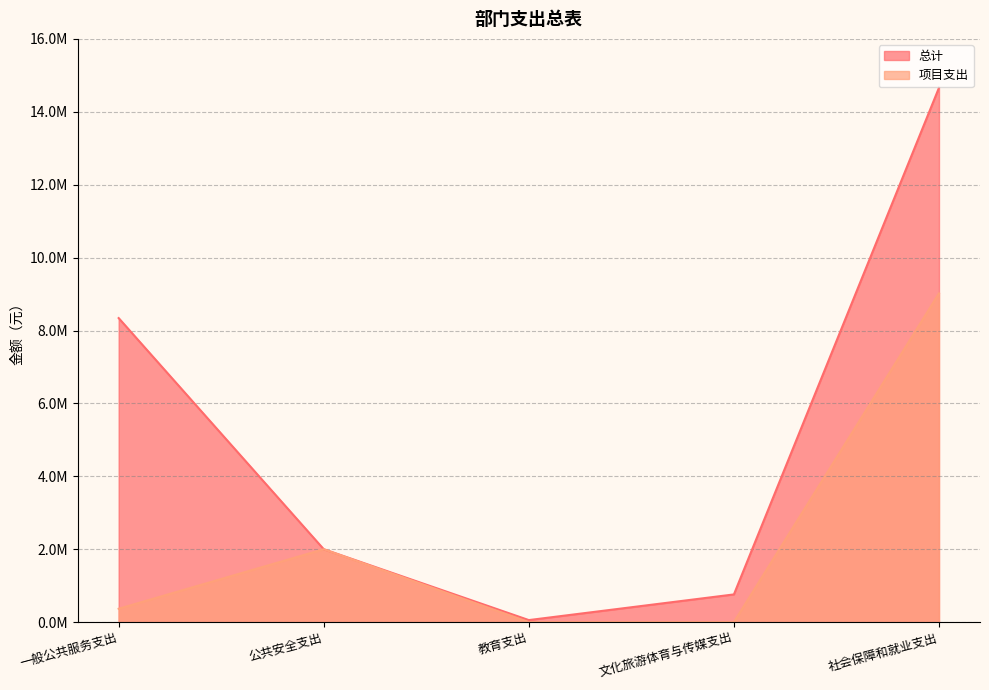

How many lines are shown in the chart?

2